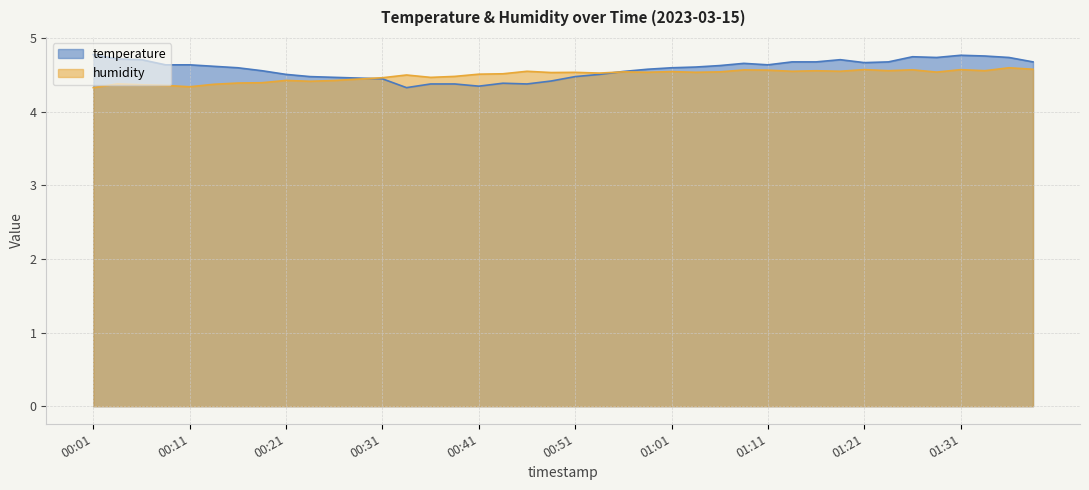

Between which two adjacent categories do temperature and humidity first intersect?

00:29 and 00:31